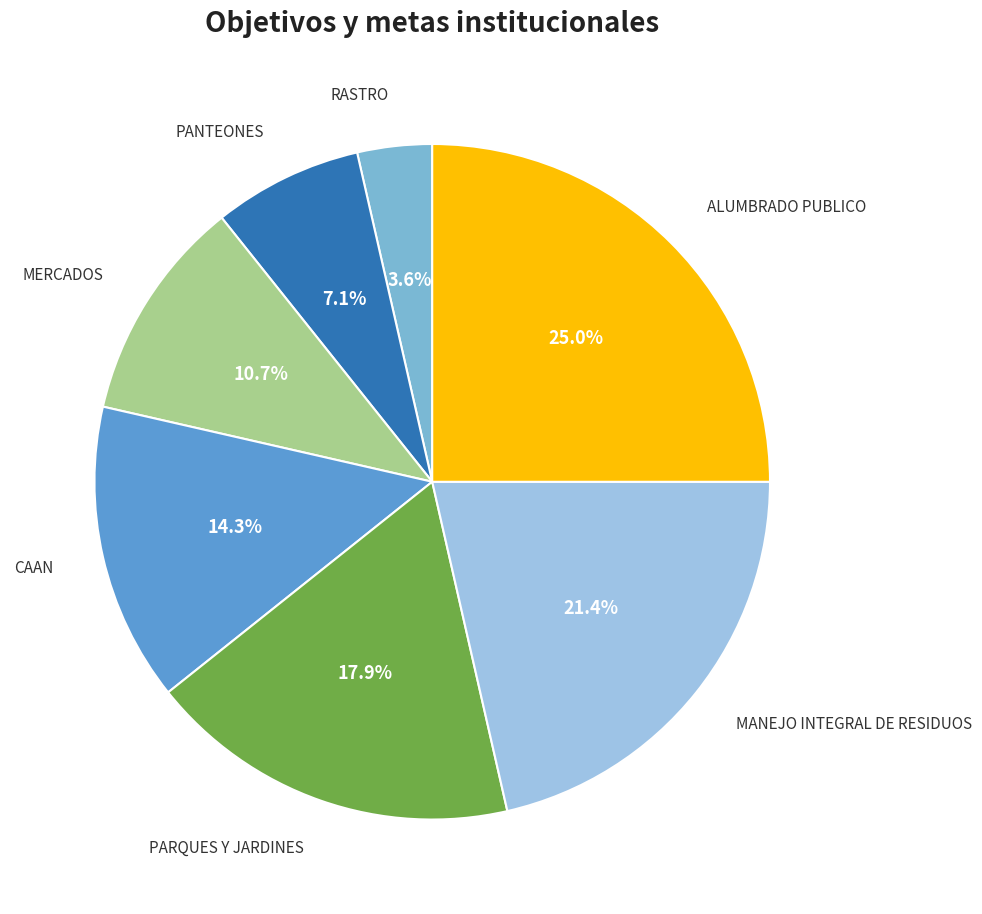

Does any single category account for the majority?

No